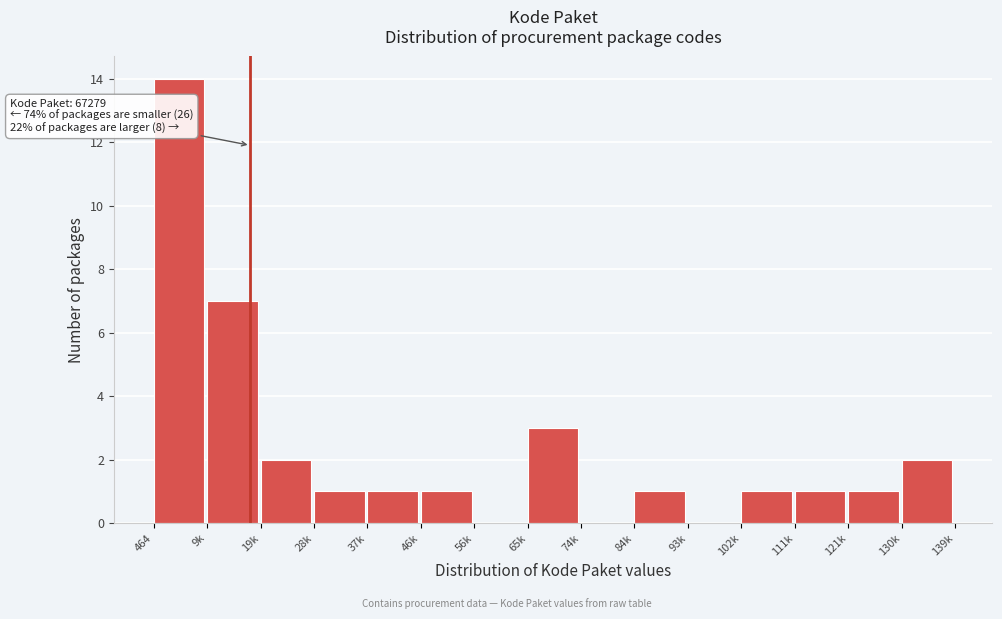

Reading right to left, extract all data points from this chart.

130k=2	121k=1	111k=1	102k=1	93k=0	84k=1	74k=0	65k=3	56k=0	46k=1	37k=1	28k=1	19k=2	9k=7	464=14